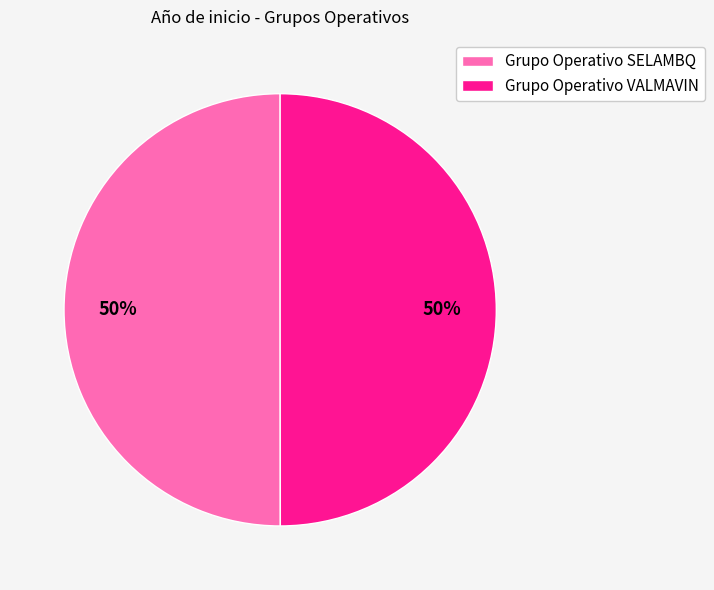

Is it true that Grupo Operativo SELAMBQ is 50% of the pie?

True